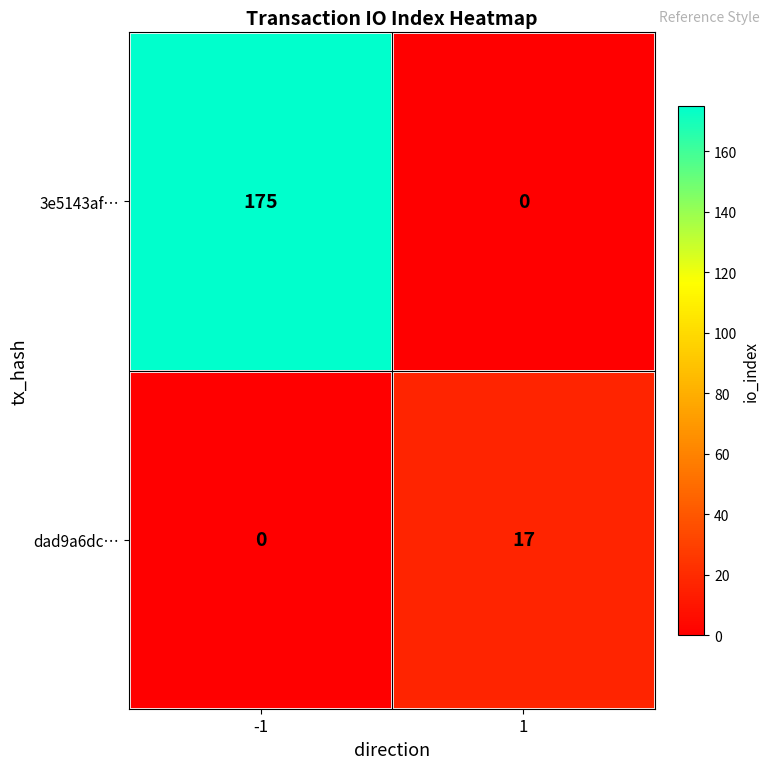

How many series are shown in this chart?

2